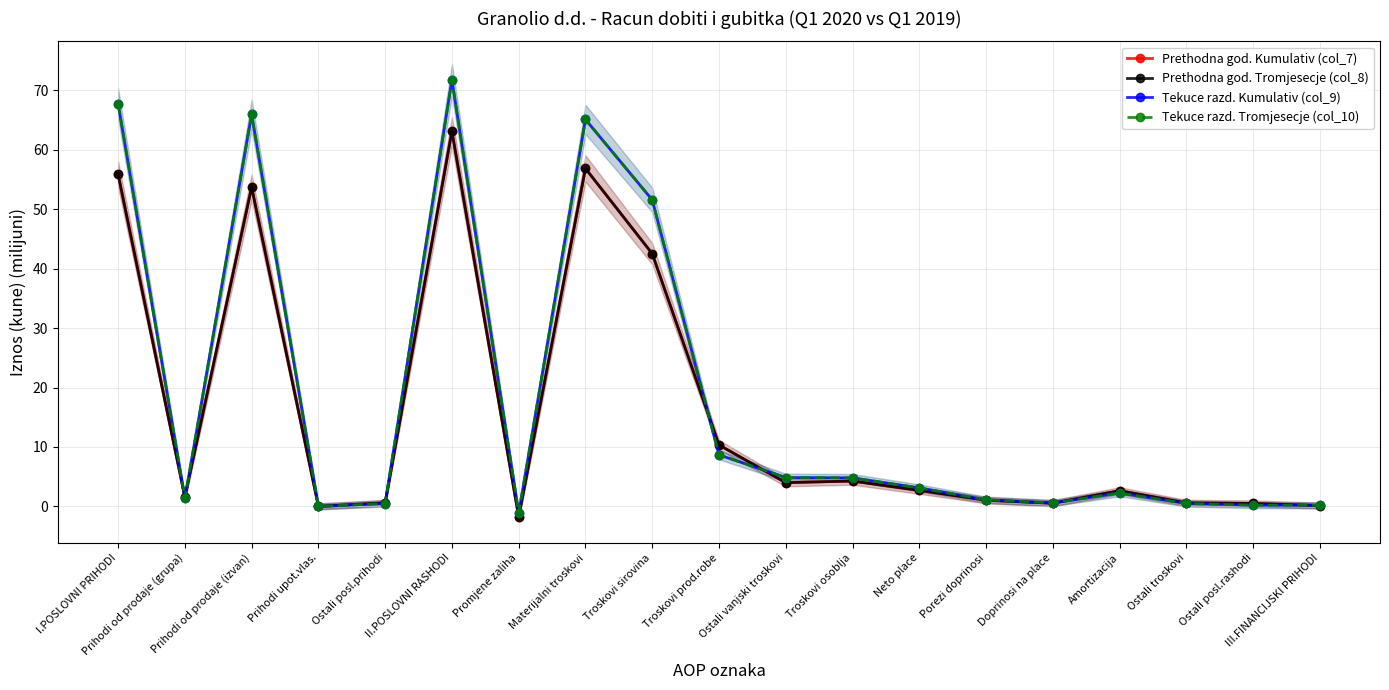

True or false: Tekuce razd. Tromjesecje (col_10) and Tekuce razd. Kumulativ (col_9) intersect in this chart.

False